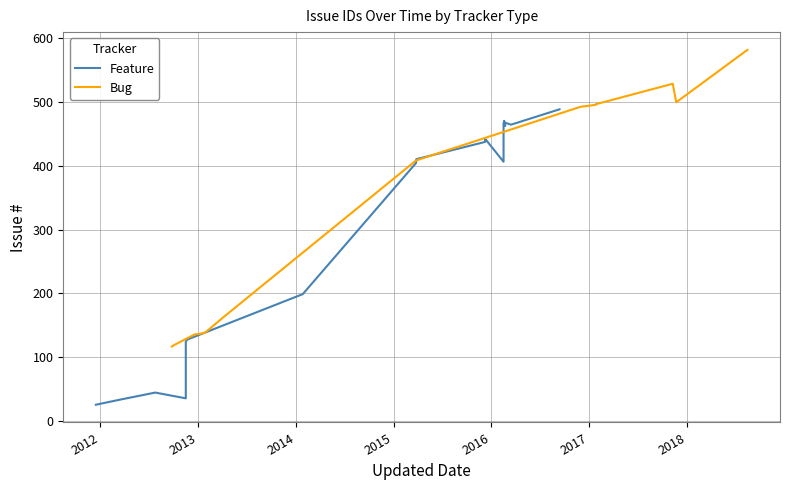

The chart shows a value of 53 at 2014. True or false?

False